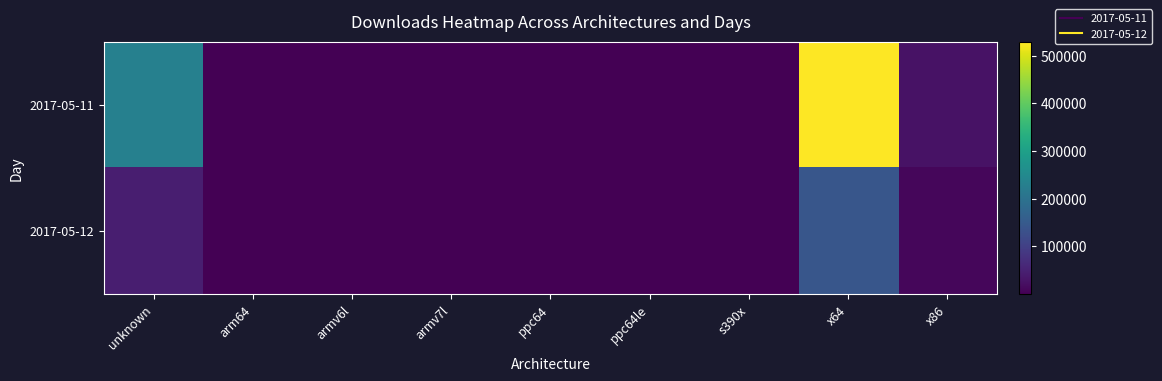

What is the greatest value displayed?

529251